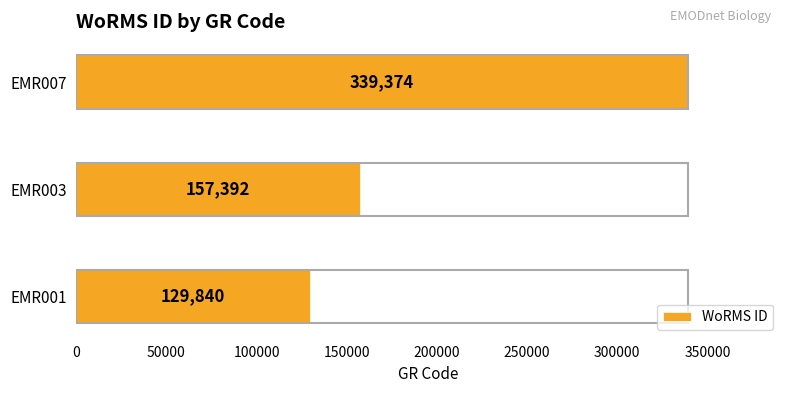

Are the bars grouped side by side (vs. stacked)?

No